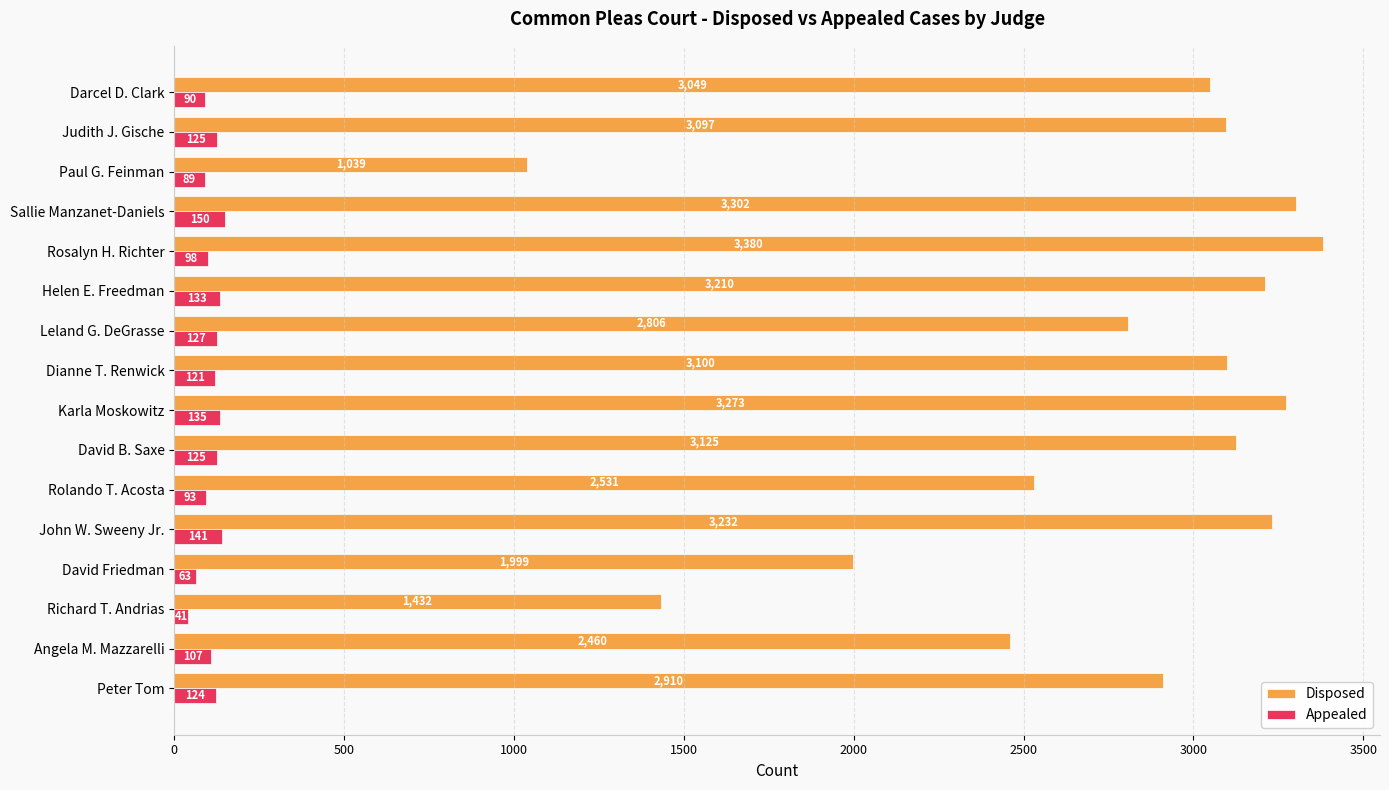

Count the number of categories in the chart.

16